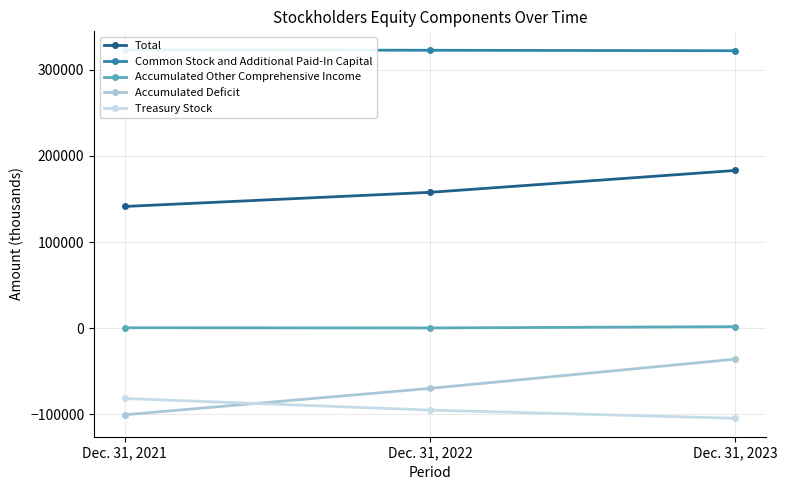

What is the value of the Accumulated Other Comprehensive Income point at the 1st from the left?

412